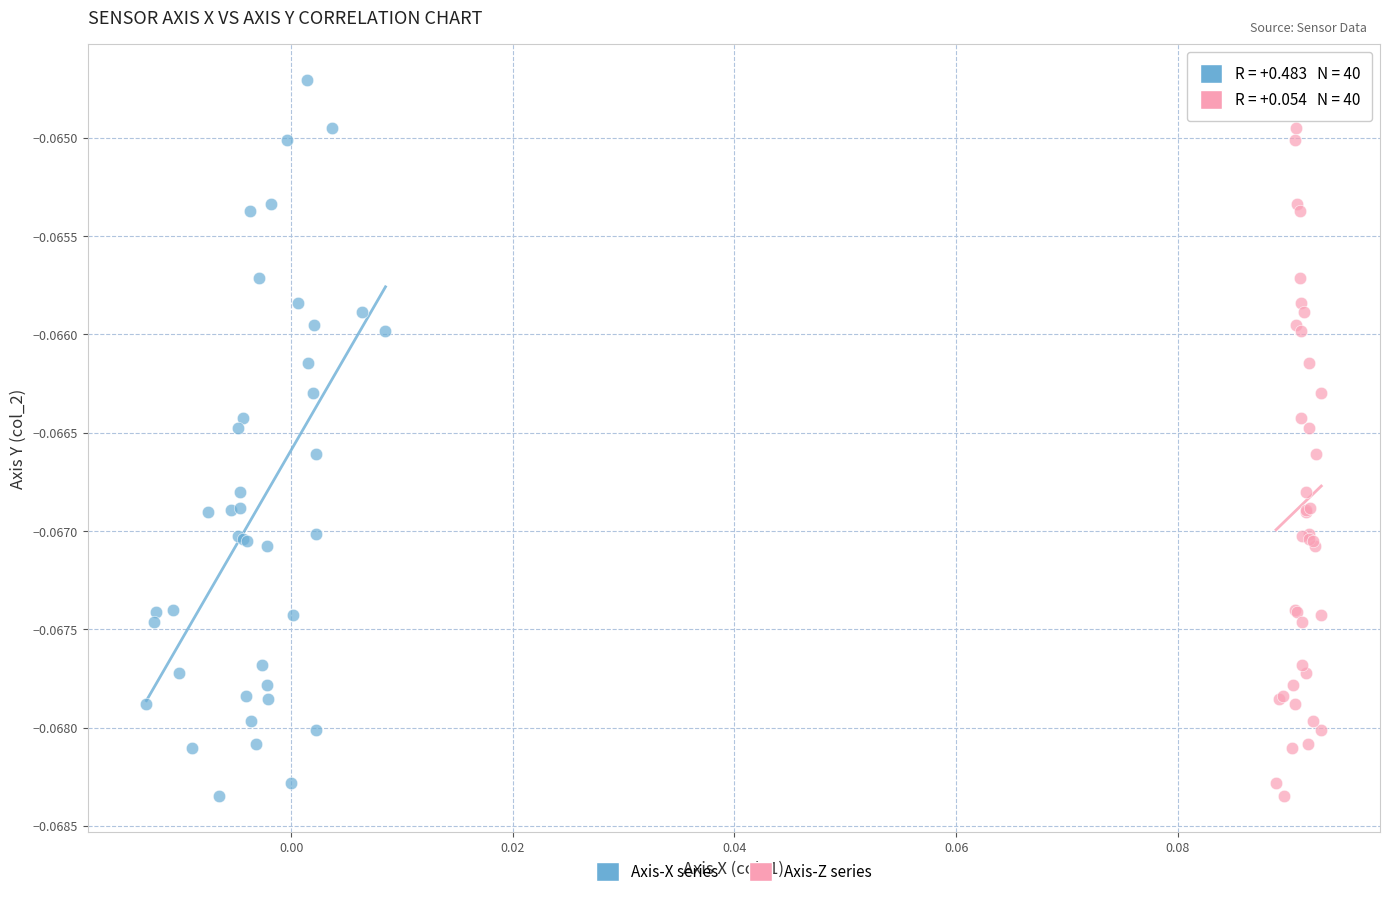

What are all the series names shown in the legend?

Axis-X series, Axis-Z series